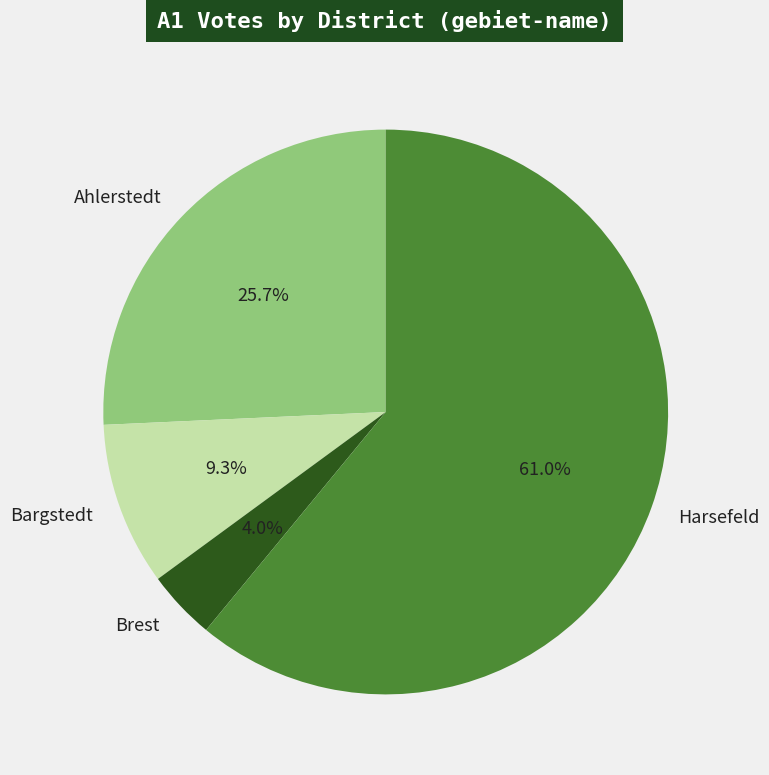

Is it true that Ahlerstedt is 26% of the pie?

True